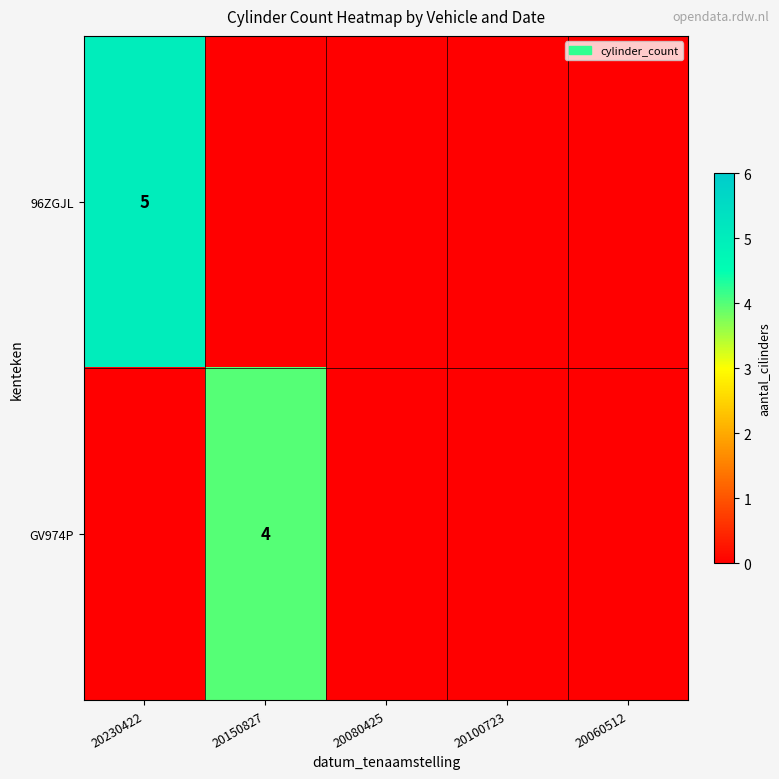

What is the greatest value displayed?

5